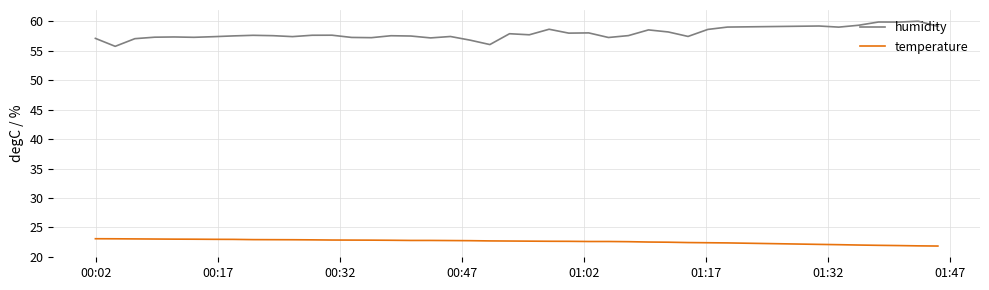

What is the difference between the maximum and minimum values in the humidity series?

4.3